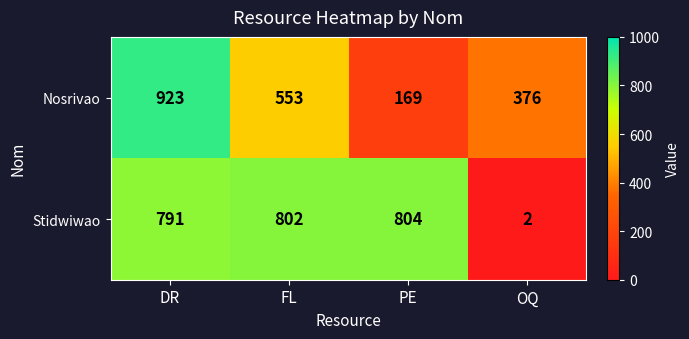

The Stidwiwao series shows 804 at PE. True or false?

True